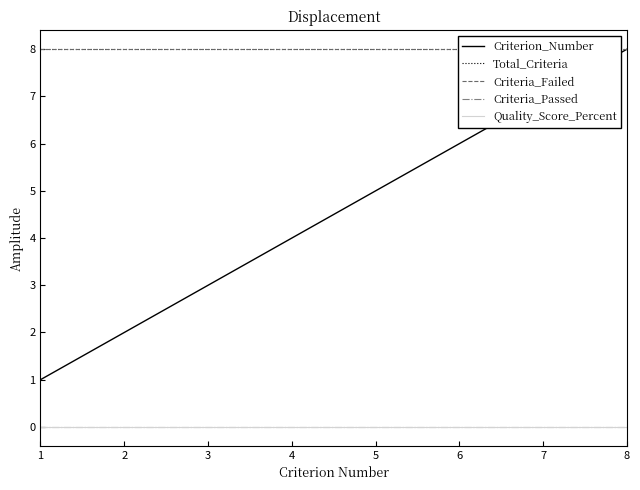

What is the lowest value of the Criterion_Number series?

1